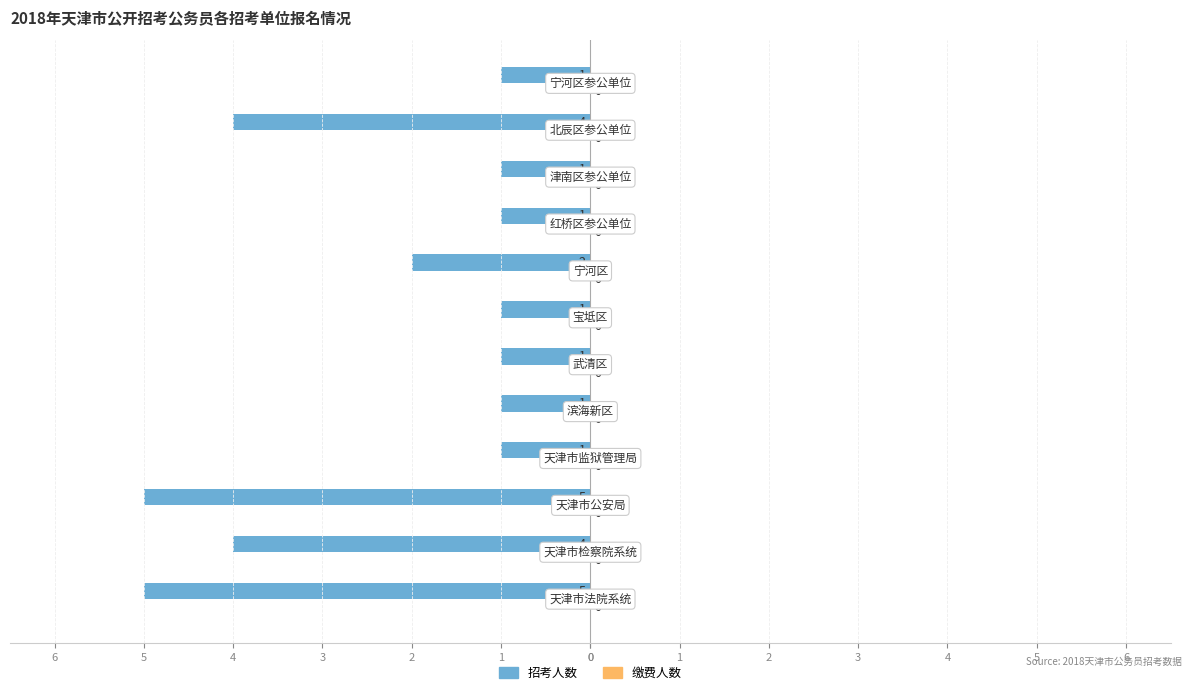

Are the bars horizontal?

Yes